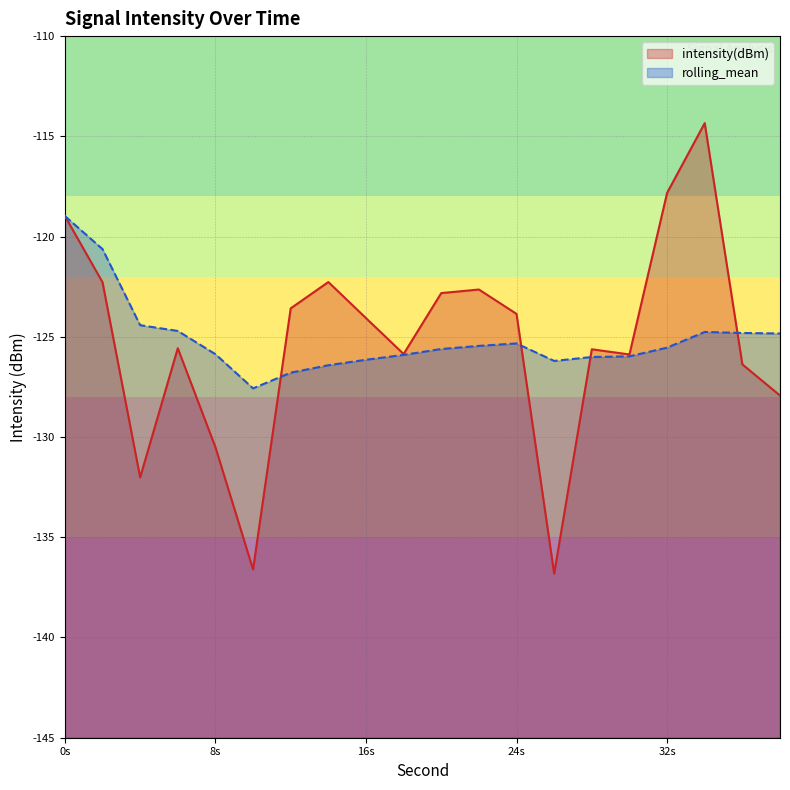

Rank the series by their maximum value, from highest to lowest.

intensity(dBm), rolling_mean